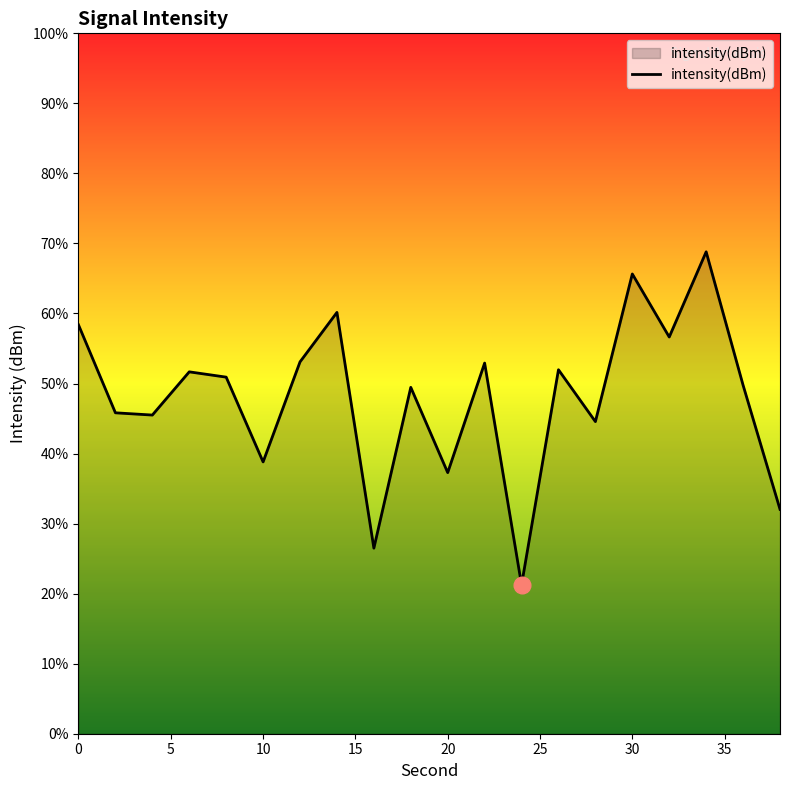

How many lines are shown in the chart?

1